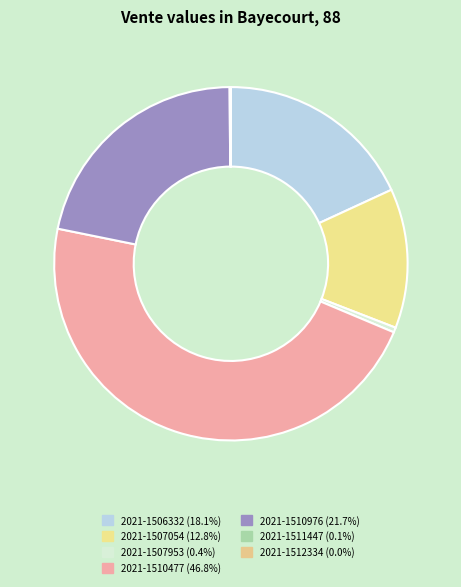

Which category has the biggest portion of the pie?

2021-1510477